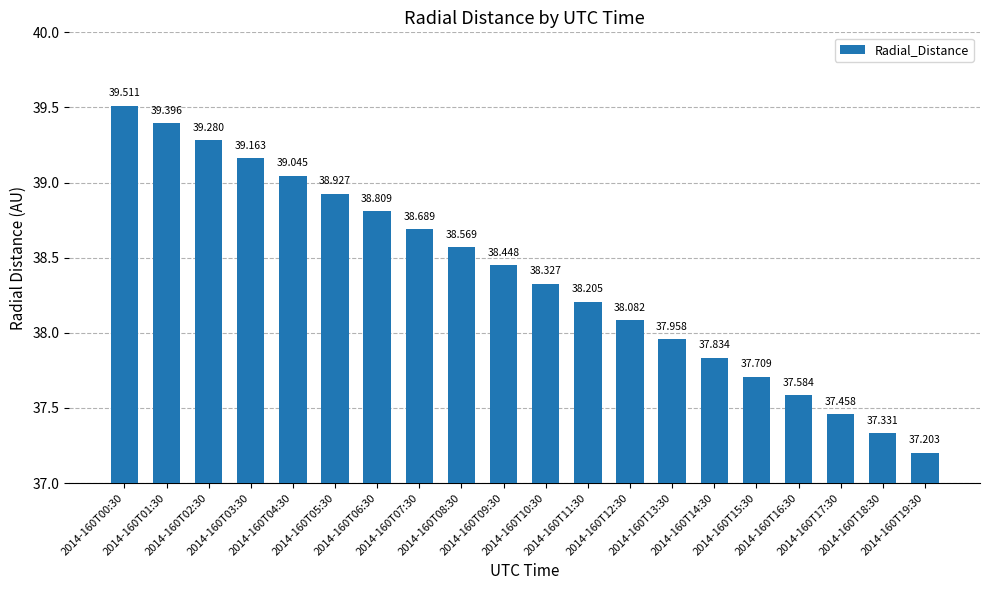

List the labels in order of value, smallest first.

2014-160T19:30, 2014-160T18:30, 2014-160T17:30, 2014-160T16:30, 2014-160T15:30, 2014-160T14:30, 2014-160T13:30, 2014-160T12:30, 2014-160T11:30, 2014-160T10:30, 2014-160T09:30, 2014-160T08:30, 2014-160T07:30, 2014-160T06:30, 2014-160T05:30, 2014-160T04:30, 2014-160T03:30, 2014-160T02:30, 2014-160T01:30, 2014-160T00:30